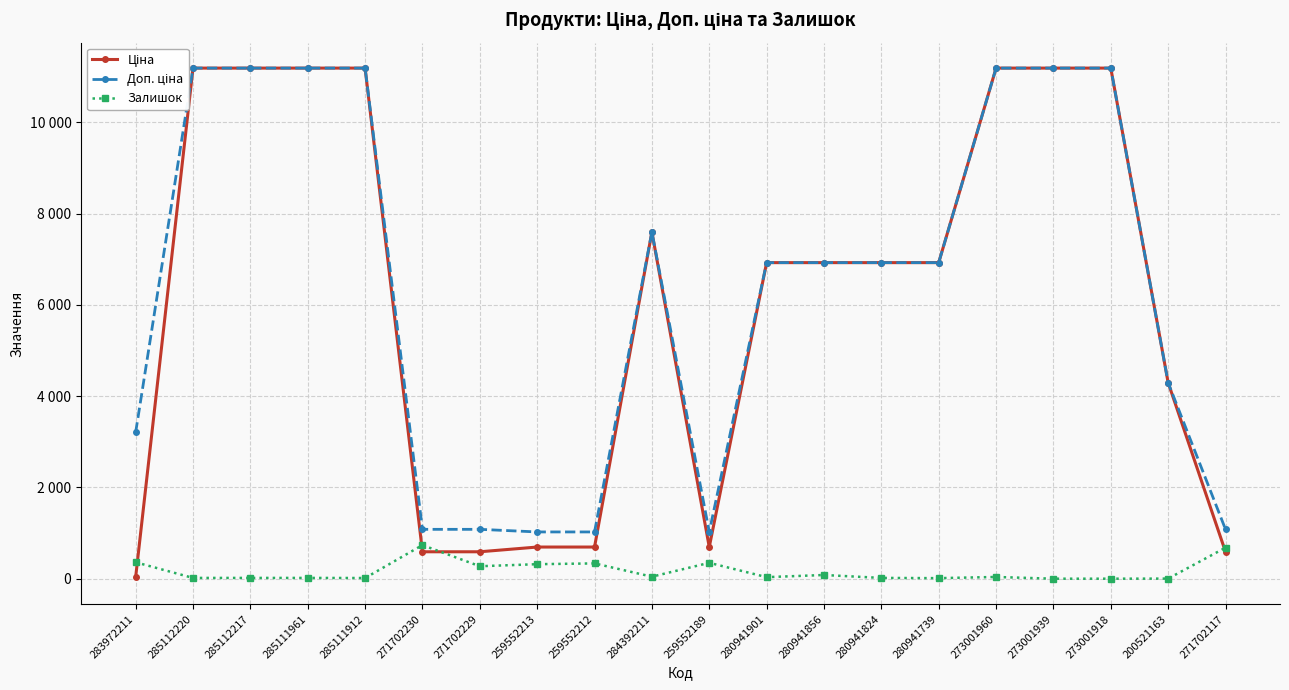

Which series has the largest total across all categories?

Доп. ціна